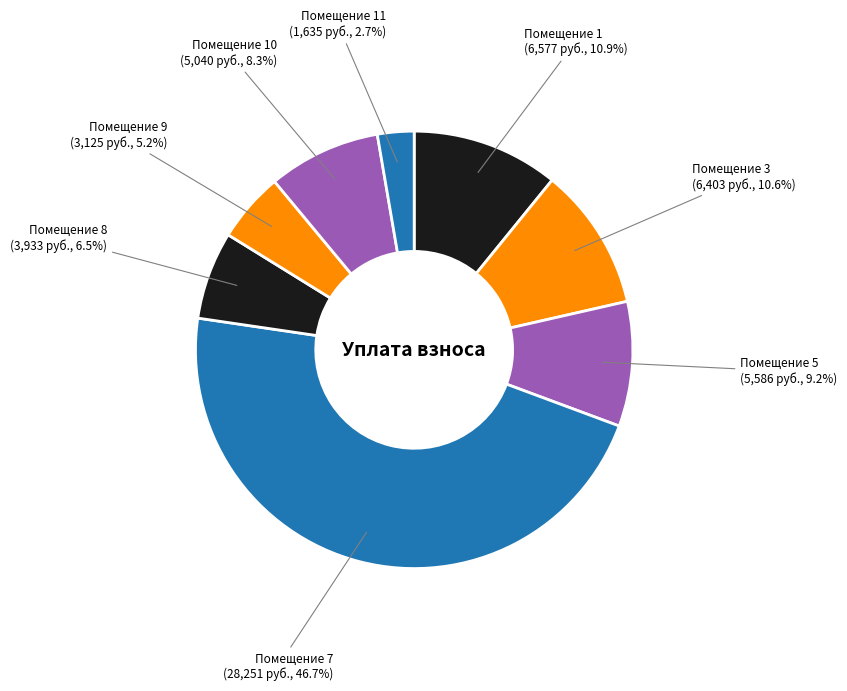

Is there a majority slice in this chart?

No